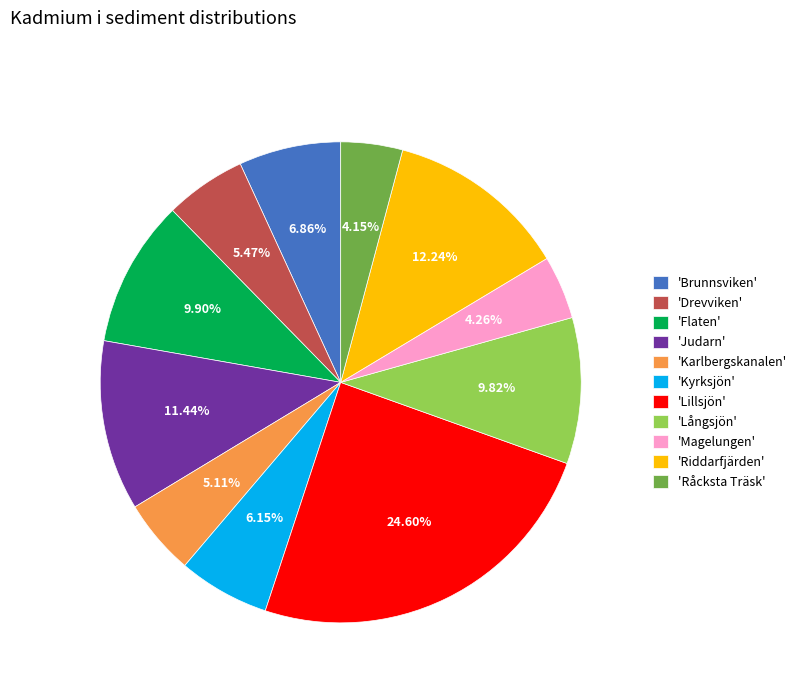

Between 'Lillsjön' and 'Riddarfjärden', which is larger?

'Lillsjön'